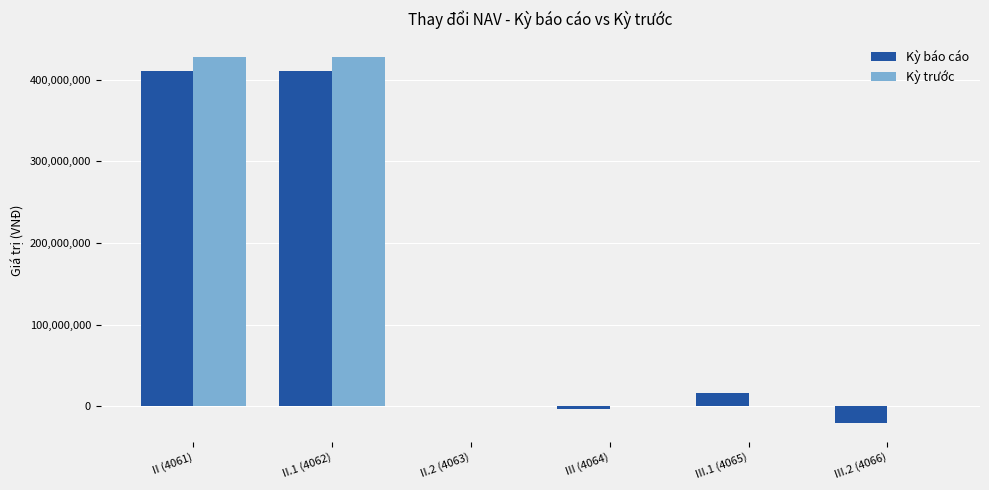

What is the sum of all Kỳ trước values?

858164922